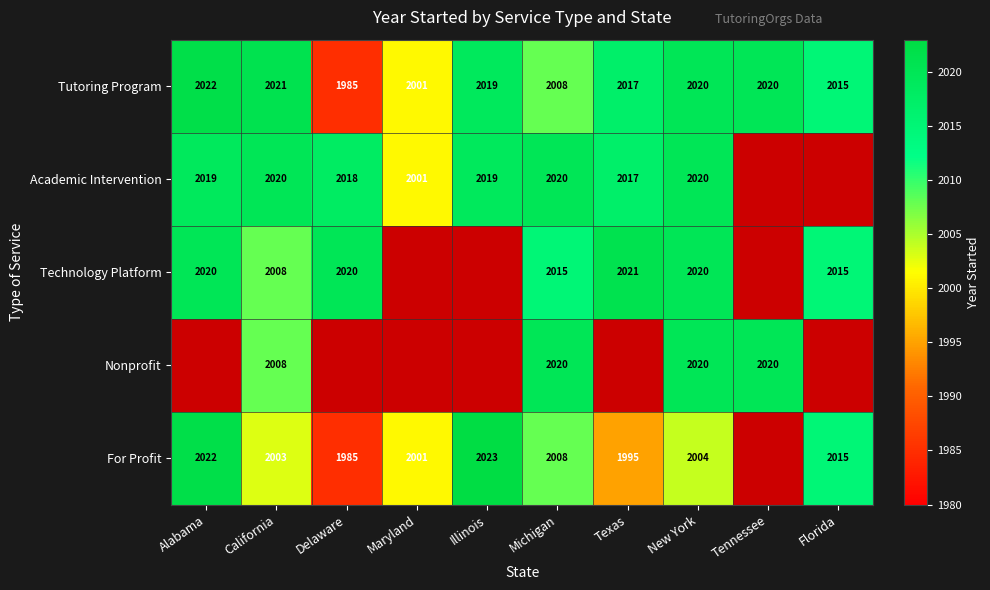

What value does the Tutoring Program series have at Delaware?

1985